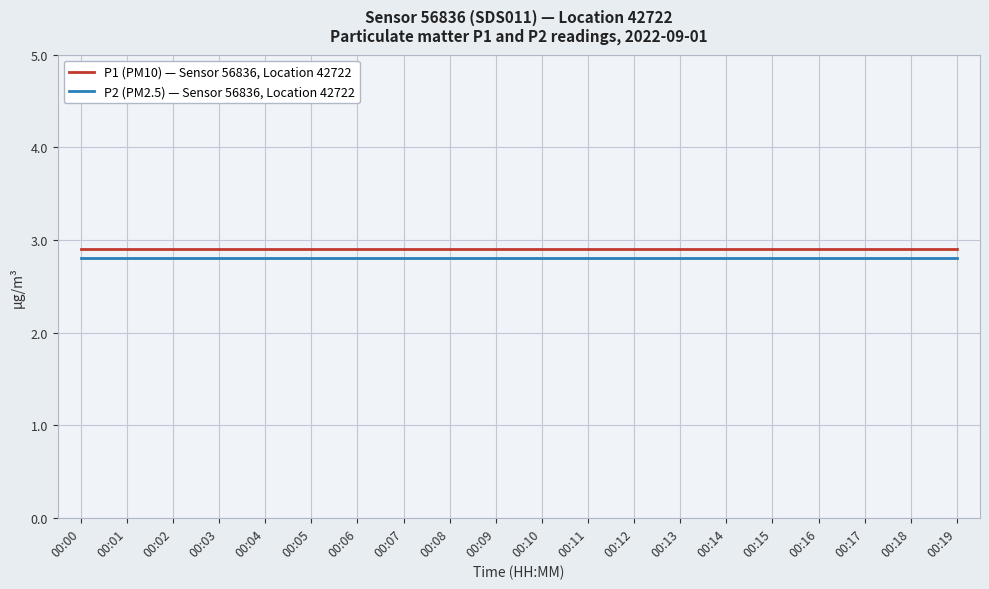

True or false: P1 (PM10) — Sensor 56836, Location 42722 and P2 (PM2.5) — Sensor 56836, Location 42722 intersect in this chart.

False